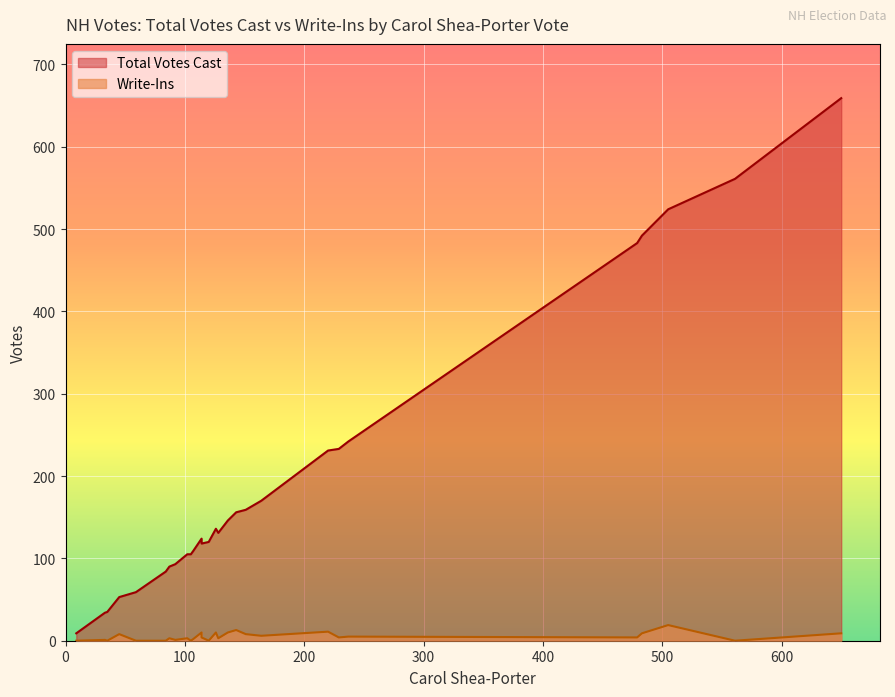

True or false: Total Votes Cast and Write-Ins intersect in this chart.

False